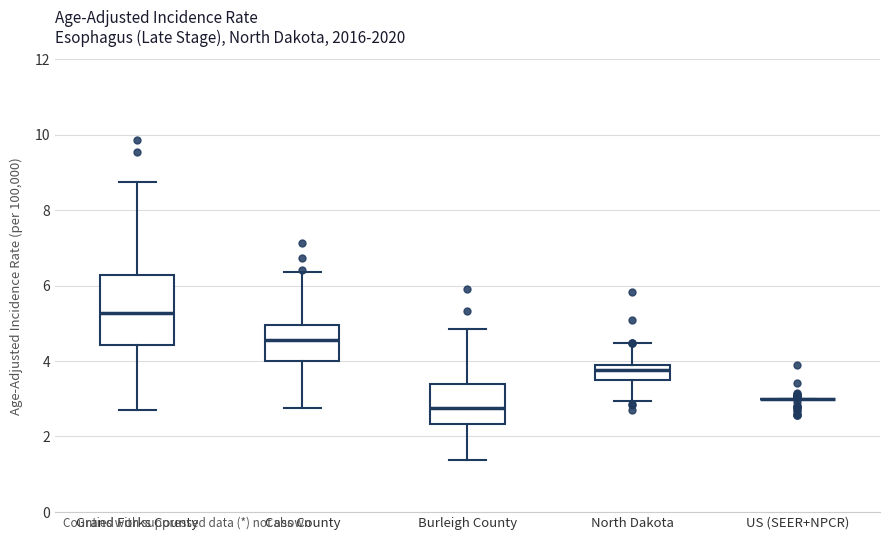

Reading left to right, transcribe this box plot: for each box, give where its median line is, the range the box spans, and where its two whiskers end, as read against the y-axis. The values are not printed on the chart, so give them approximately, as read against the axis.

Grand Forks County: median 5.2, box 4.4 to 6.2, whiskers 2.6 to 8.8
Cass County: median 4.6, box 4.0 to 5.0, whiskers 2.8 to 6.4
Burleigh County: median 2.8, box 2.4 to 3.4, whiskers 1.4 to 4.8
North Dakota: median 3.8 (just below the box's upper edge), box 3.6 to 3.8, whiskers 3.0 to 4.4
US (SEER+NPCR): box collapsed to a line at 3.0, whiskers 3.0 to 3.0